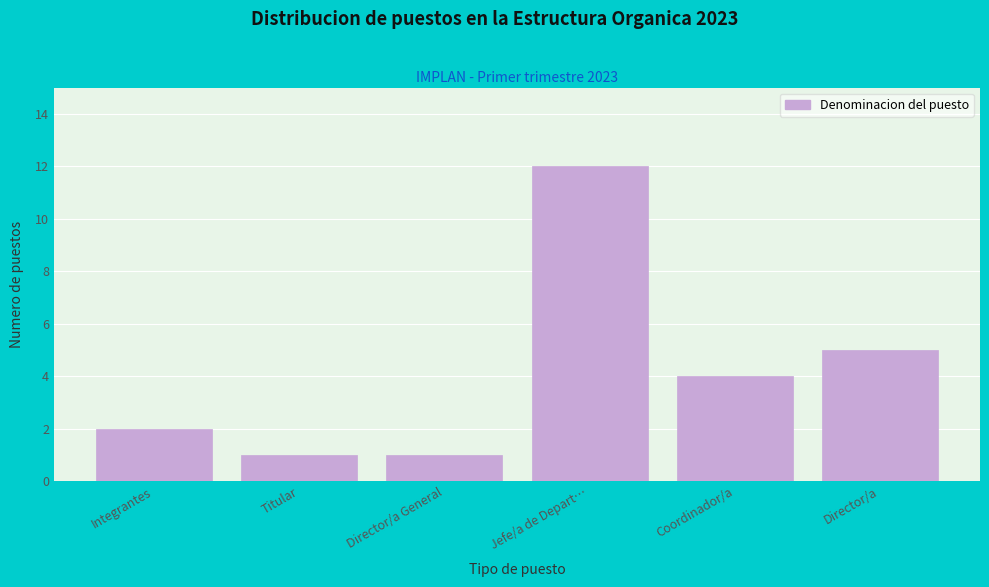

Reading left to right, transcribe all the data shown in this chart.

2	1	1	12	4	5